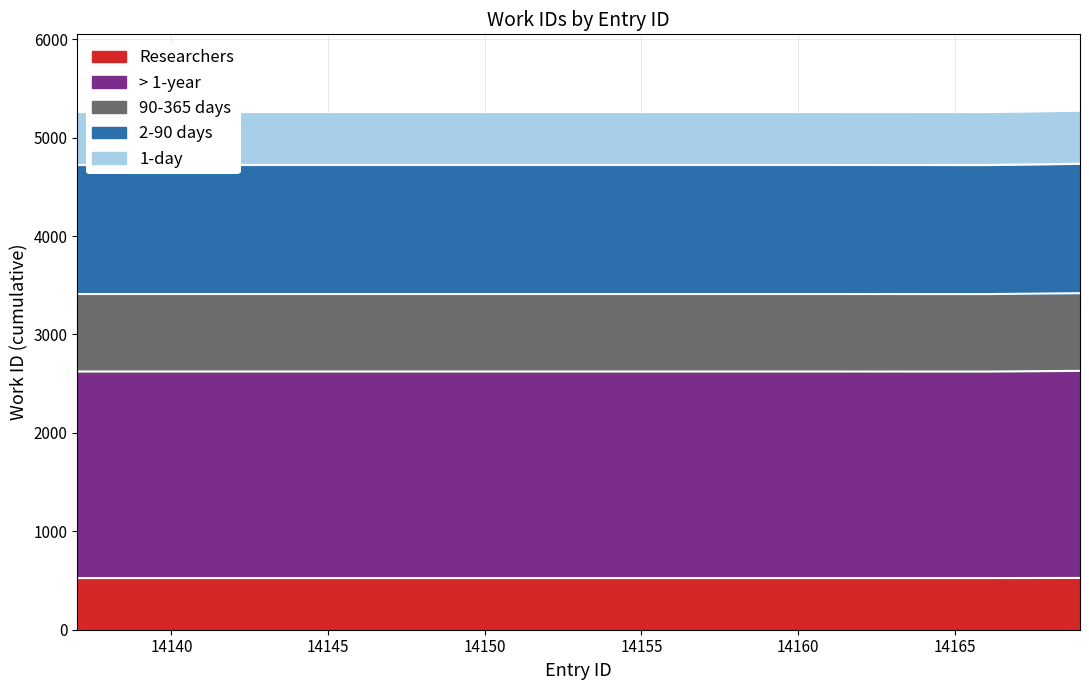

At which category does the chart reach its peak across all series?

14169